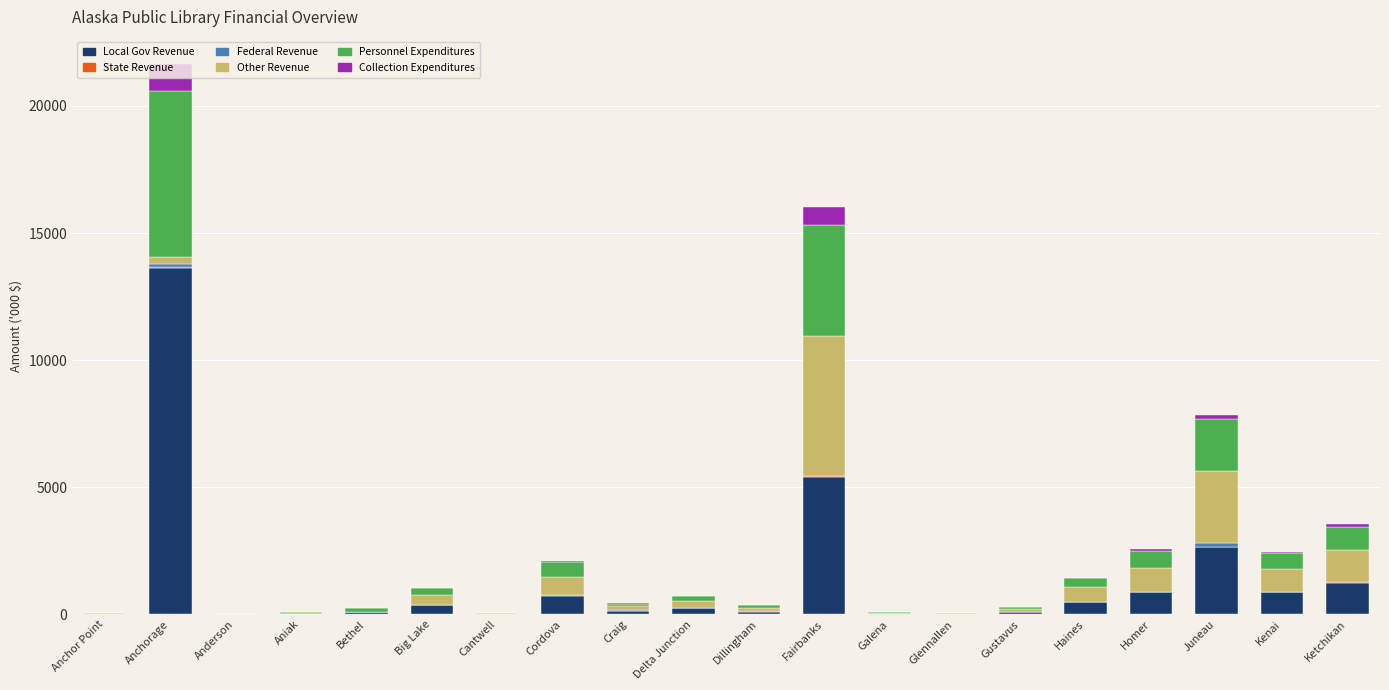

What is the sum of all Local Gov Revenue values?

26994.5